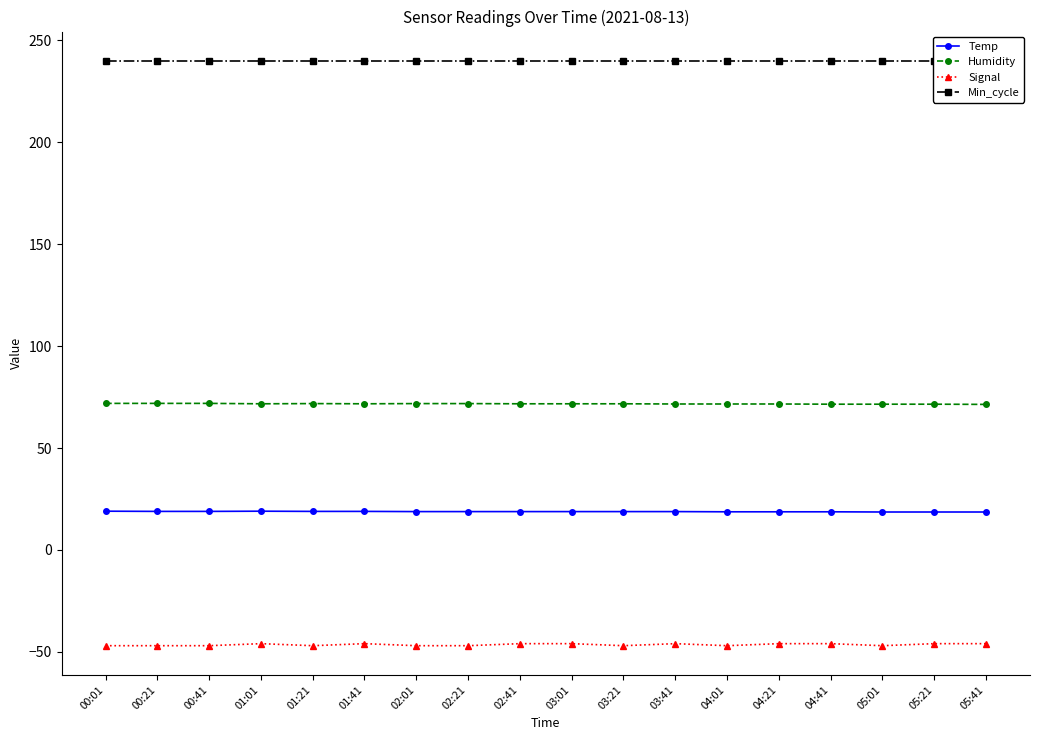

At which category is the sum across all series the highest?

01:01